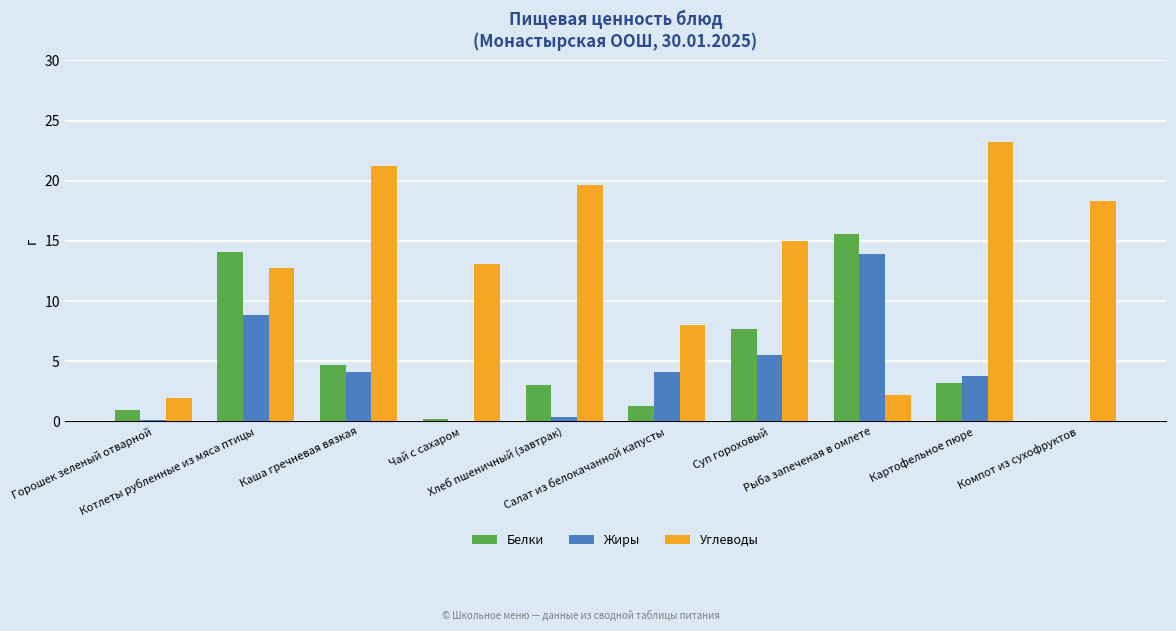

At which category does the chart reach its peak across all series?

Картофельное пюре